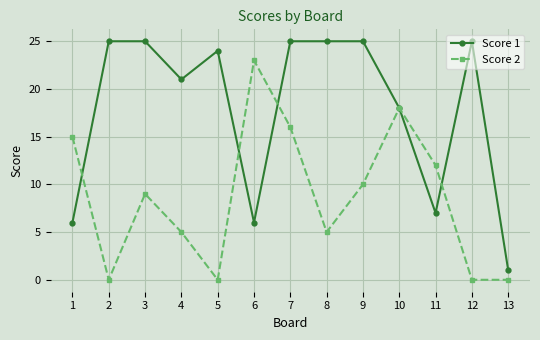

What is the value of the Score 1 point at the 12th from the left?

25